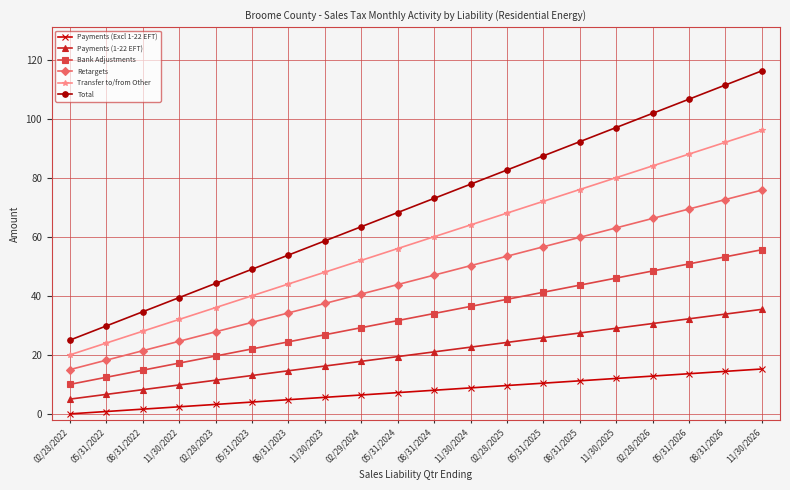

At how many categories does at least one series exceed 67?

11